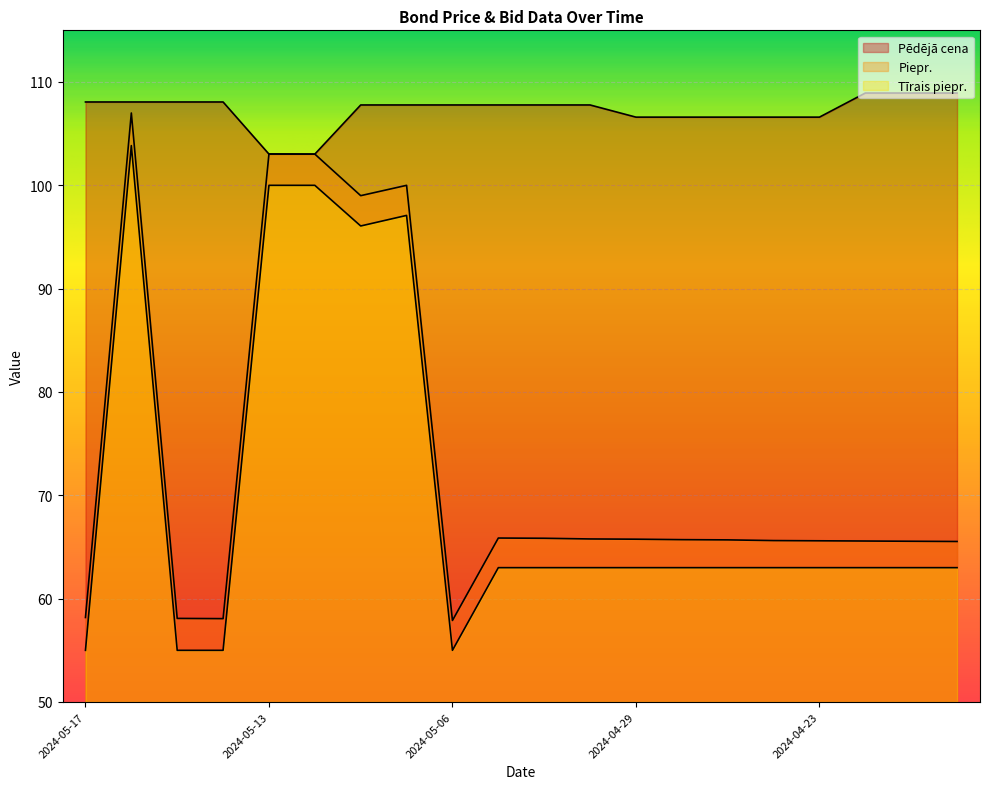

How many lines are shown in the chart?

3